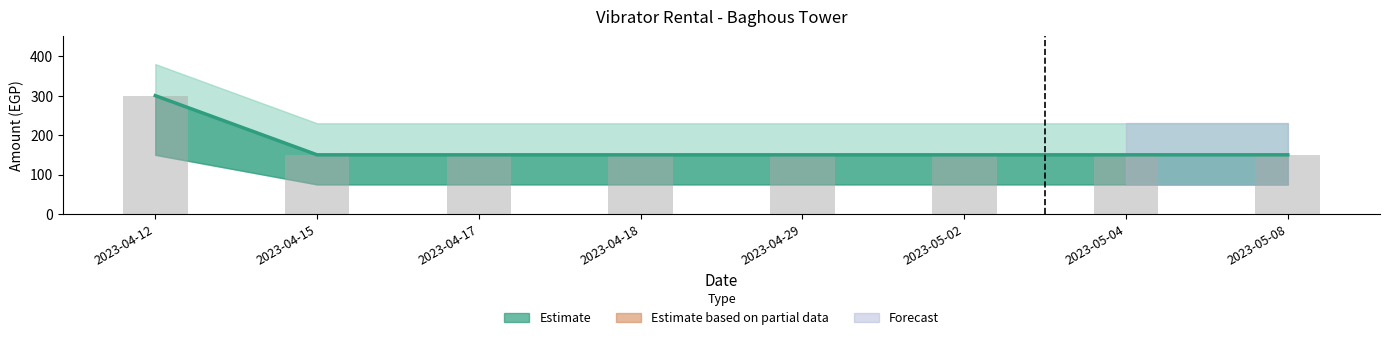

What is the label of the 2nd bar from the left?

2023-04-15